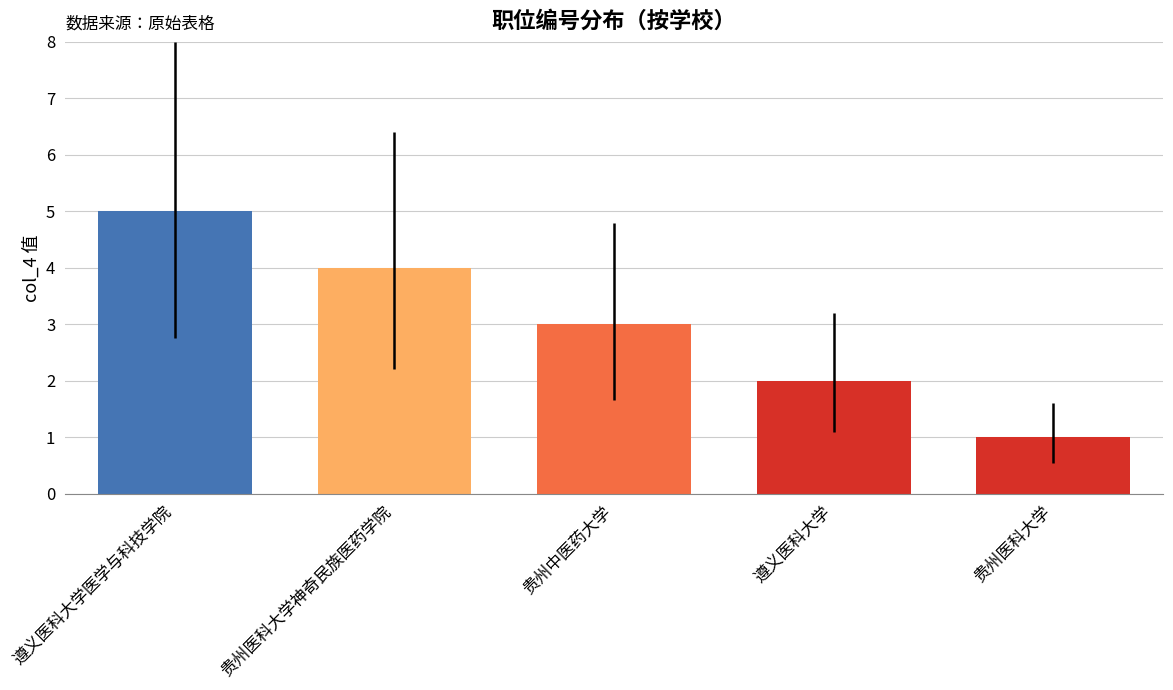

What position from the left is 贵州中医药大学?

3